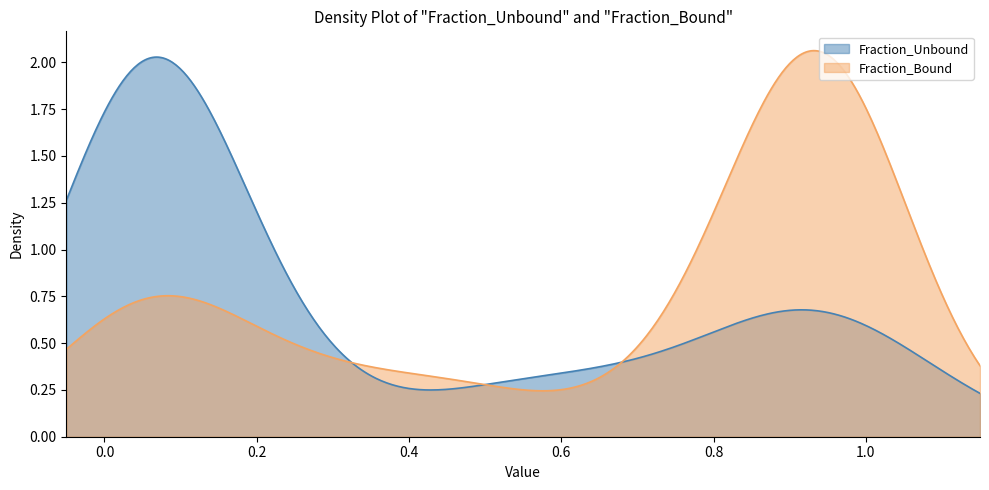

What is the total value across all series at 7?

1.0